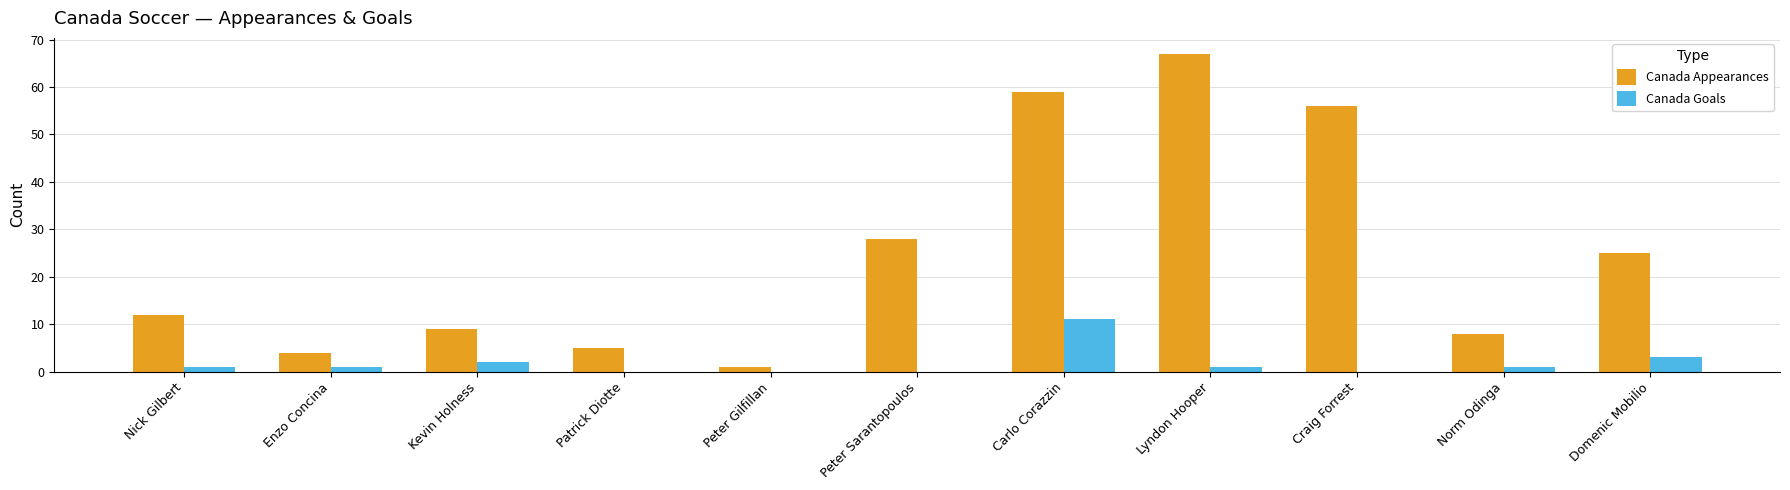

What is the sum of all Canada Goals values?

20